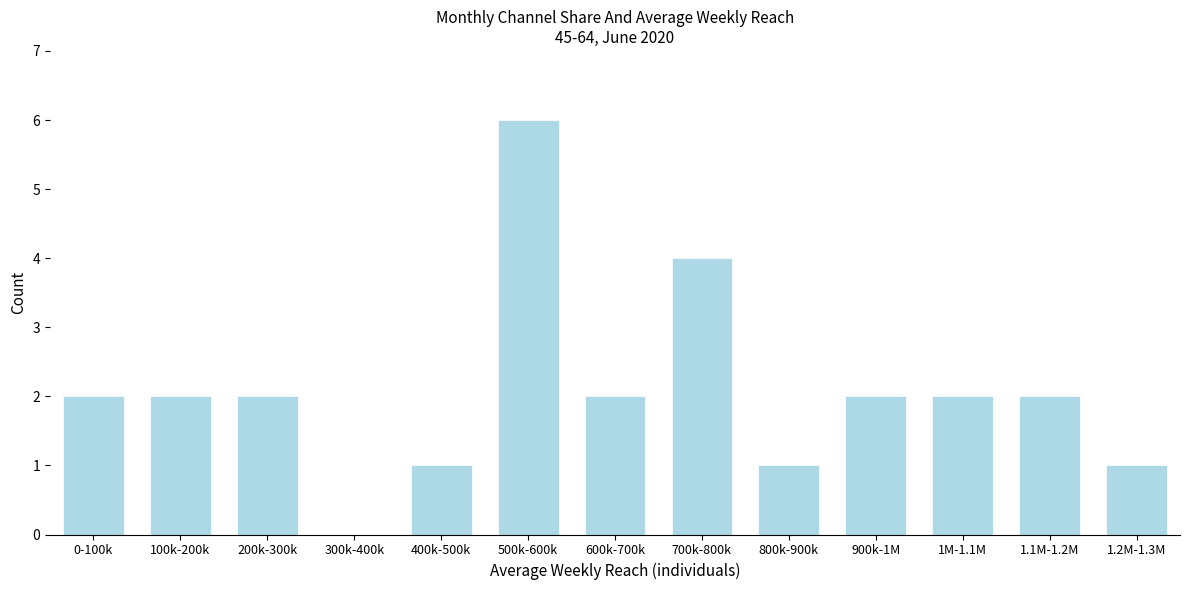

Reading left to right, extract all data points from this chart.

0-100k=2	100k-200k=2	200k-300k=2	300k-400k=0	400k-500k=1	500k-600k=6	600k-700k=2	700k-800k=4	800k-900k=1	900k-1M=2	1M-1.1M=2	1.1M-1.2M=2	1.2M-1.3M=1